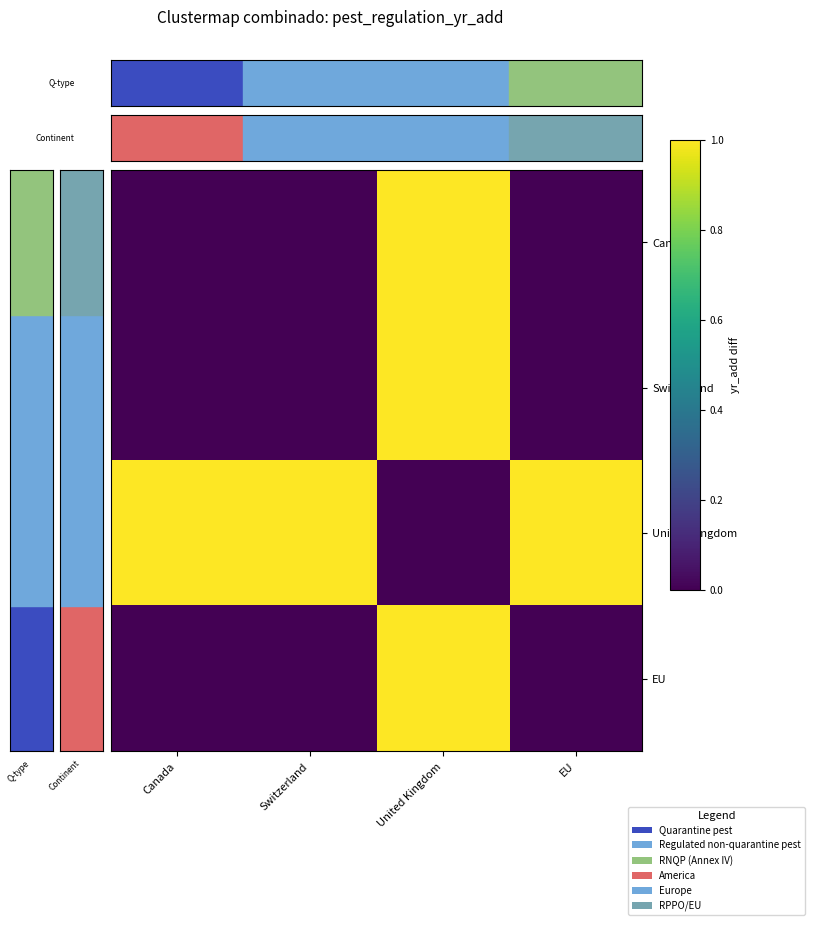

Which series has the widest spread of values?

Canada